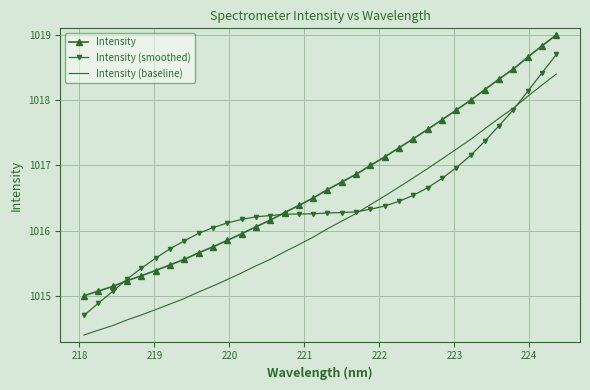

List the series in order of their overall mean, lowest first.

Intensity (baseline), Intensity (smoothed), Intensity